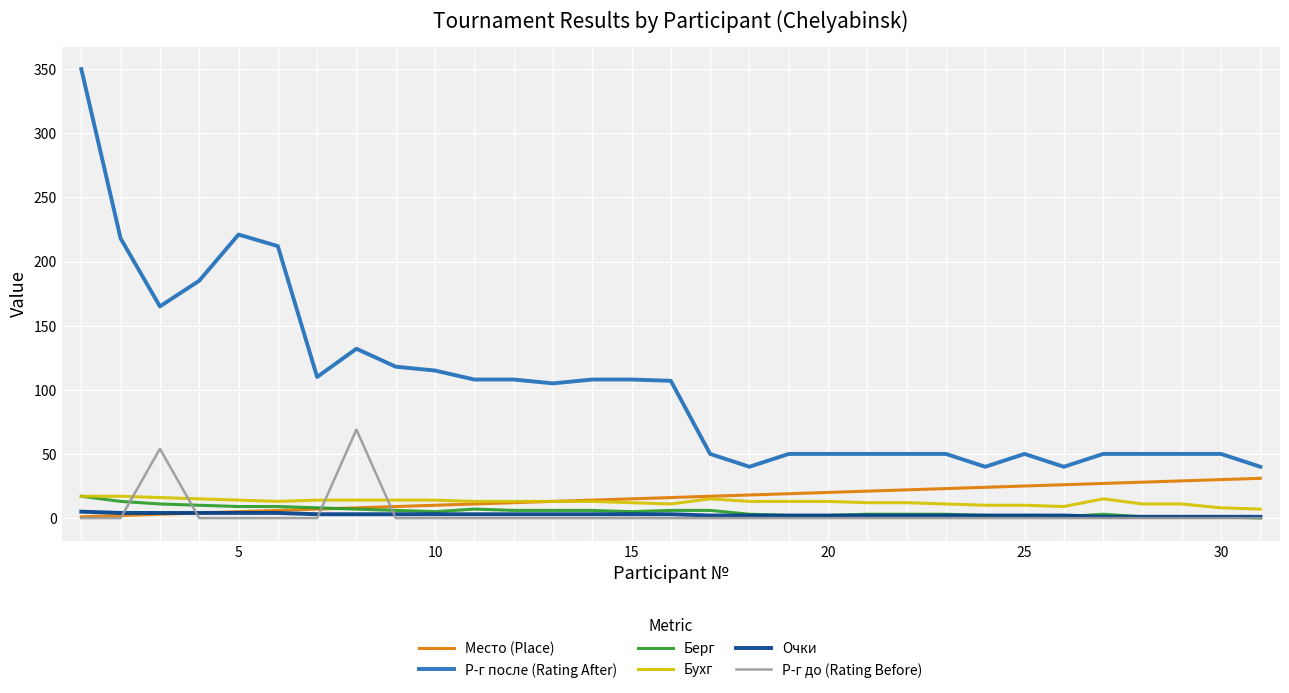

What are all the series names shown in the legend?

Место (Place), Р-г после (Rating After), Берг, Бухг, Очки, Р-г до (Rating Before)